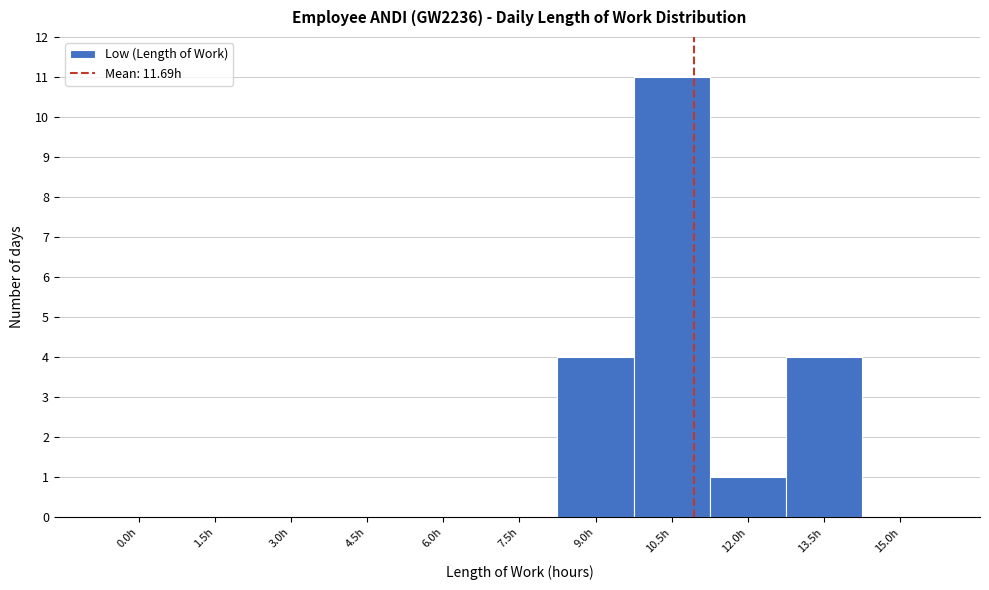

Reading left to right, what are all the values shown in this chart?

0.0h=0	1.5h=0	3.0h=0	4.5h=0	6.0h=0	7.5h=0	9.0h=4	10.5h=11	12.0h=1	13.5h=4	15.0h=0